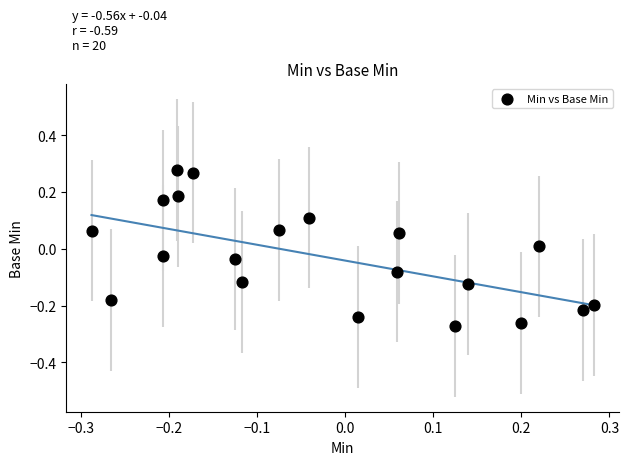

What is the range of Y values (max minus min)?

0.6